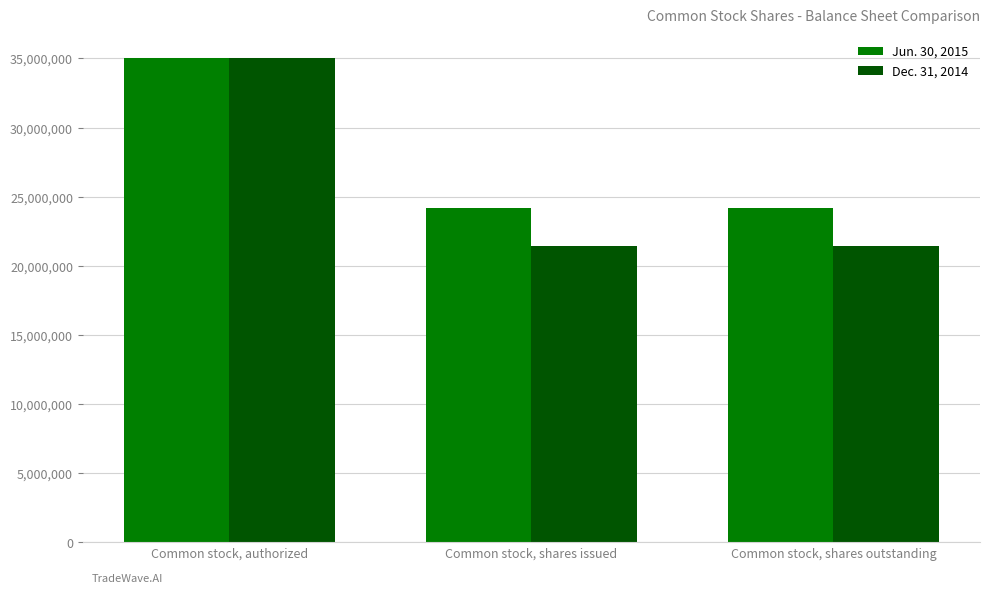

Is the value of Dec. 31, 2014 at Common stock, shares issued greater than the value of Jun. 30, 2015 at Common stock, shares outstanding?

No